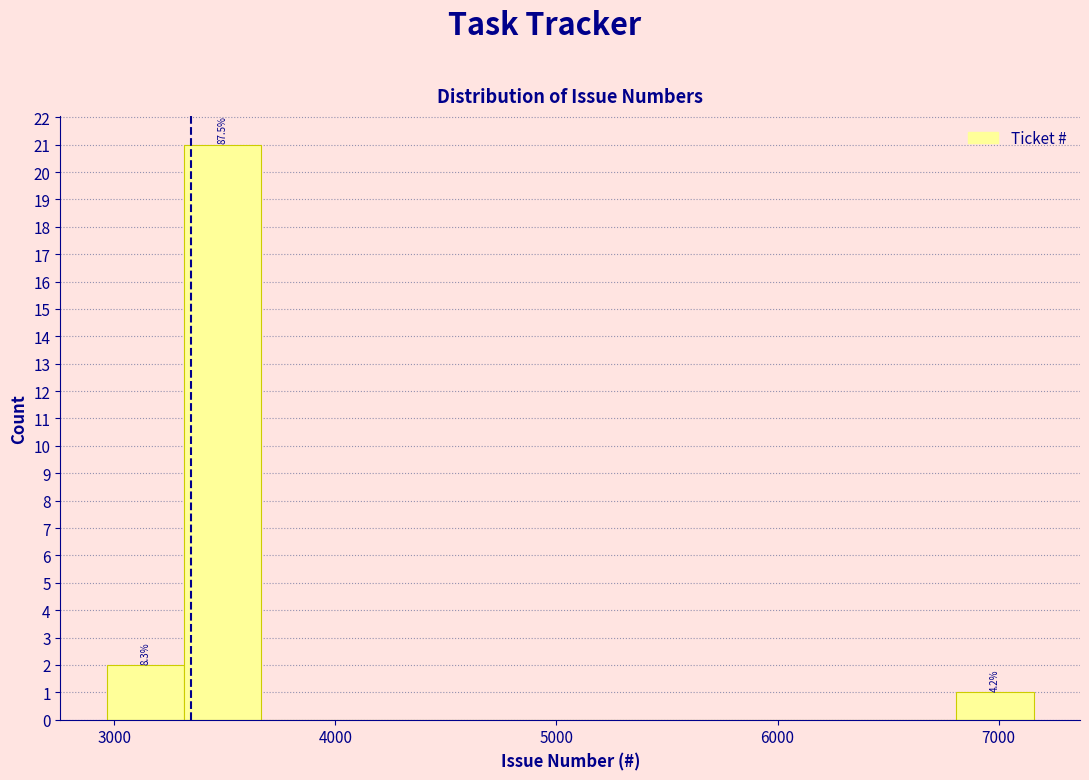

Read against the x-axis, roughly where is the centre of the tallest bar?

3500